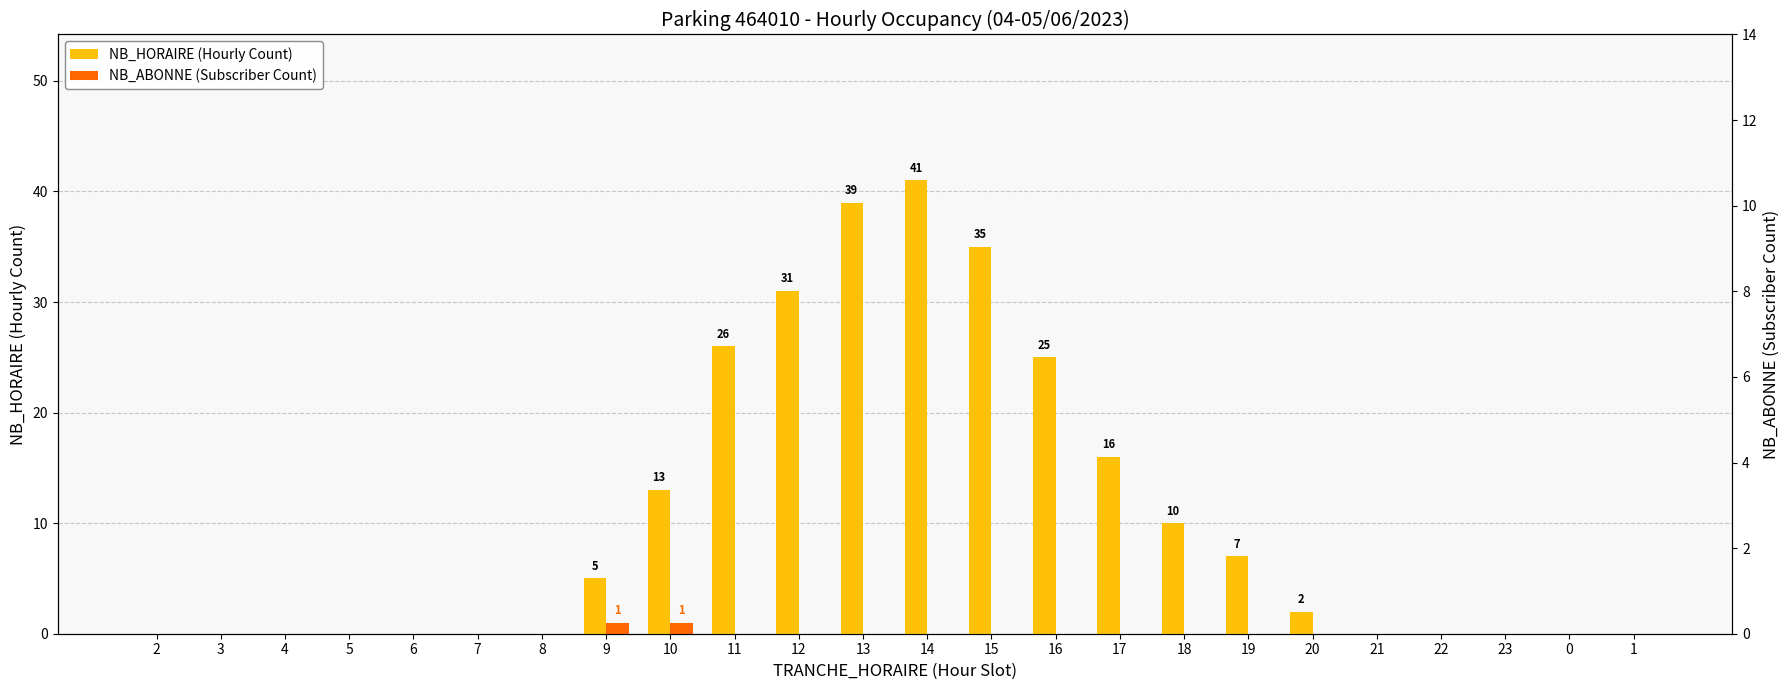

The NB_HORAIRE (Hourly Count) series shows 5 at 17. True or false?

False